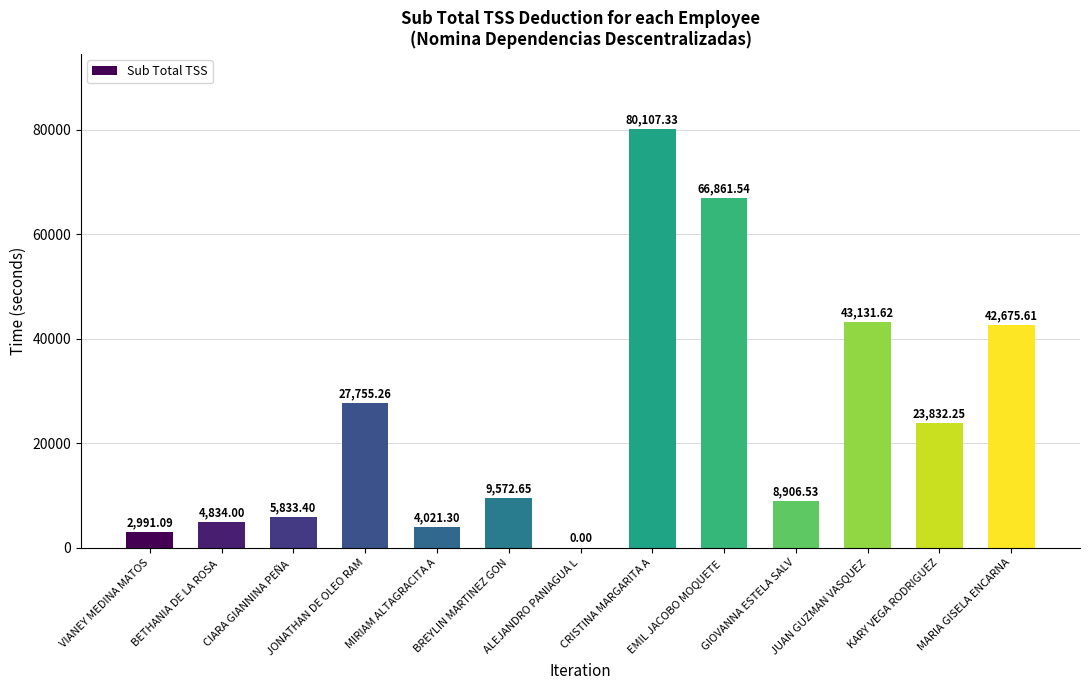

What is the sum of all values?

320522.6